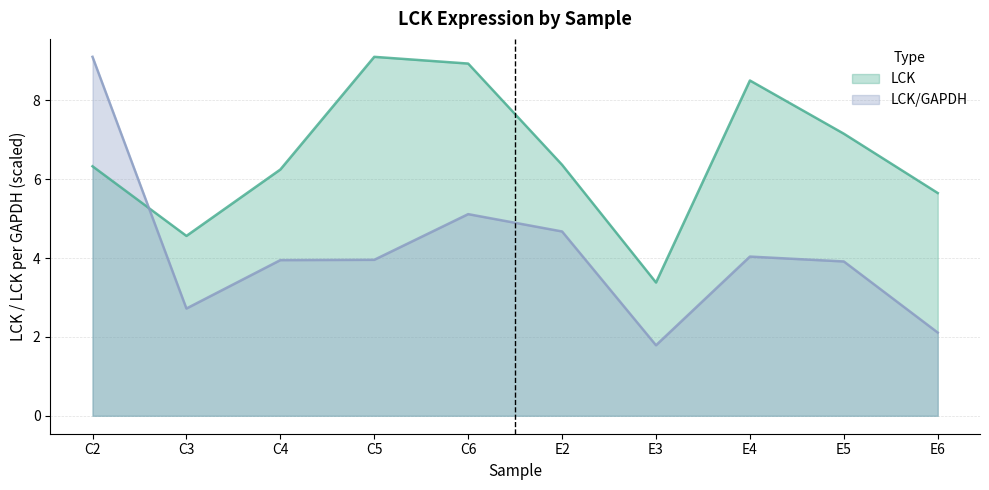

Rank the categories by LCK value from lowest to highest.

E3, C3, E6, C4, C2, E2, E5, E4, C6, C5